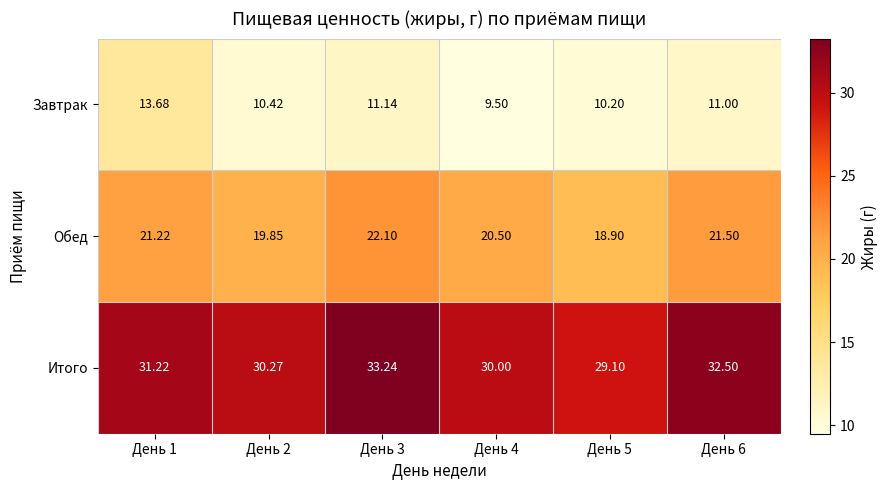

Between День 2 and День 4, which series saw the biggest shift?

Завтрак